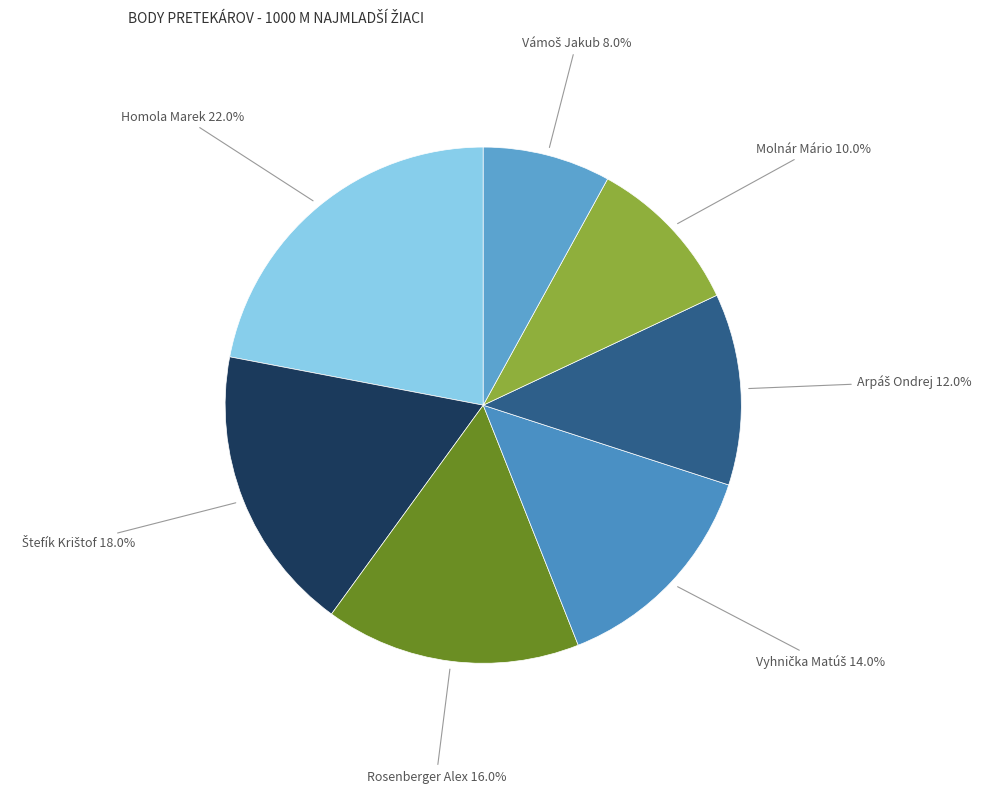

How many segments does this pie chart have?

7